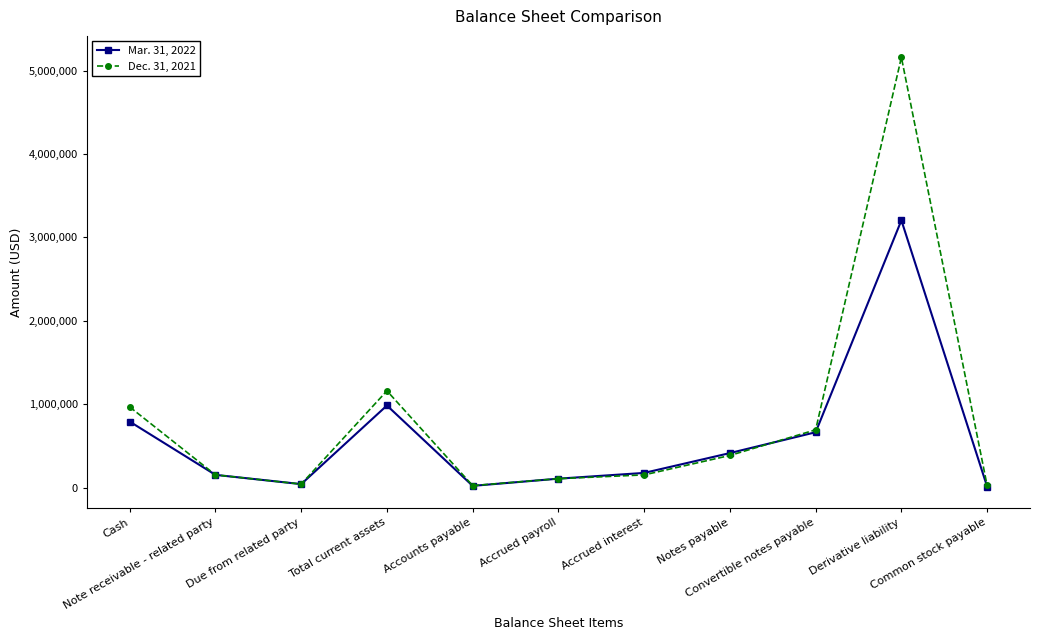

At how many categories does at least one series exceed 3743636?

1